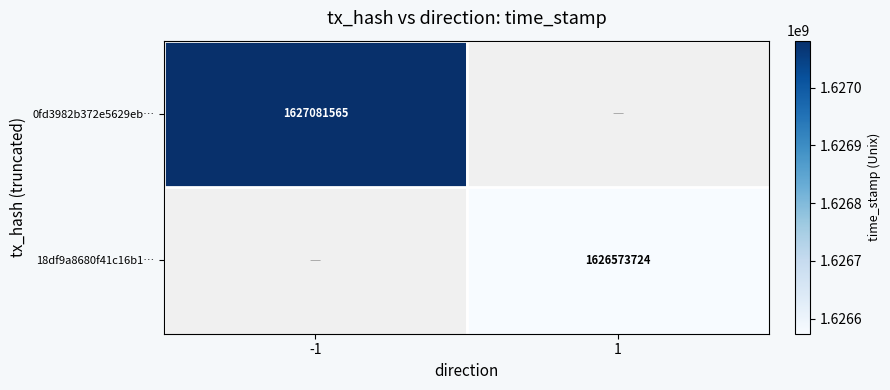

The 18df9a8680f41c16b1… series shows 930926571 at 1. True or false?

False